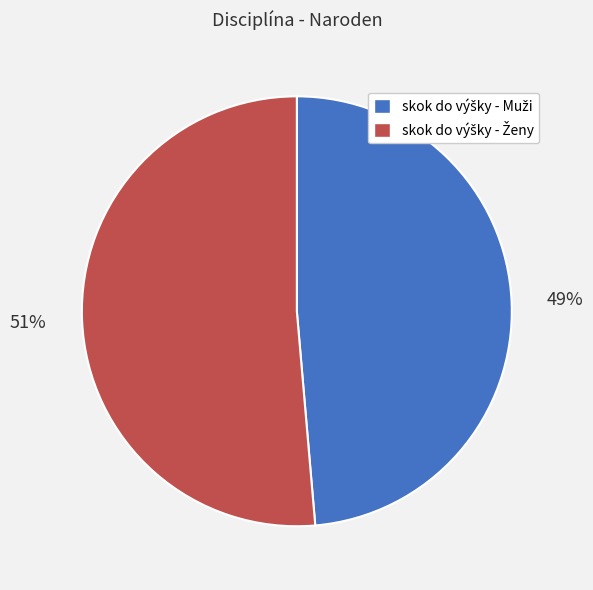

To the nearest percent, what is the average slice percentage?

50%